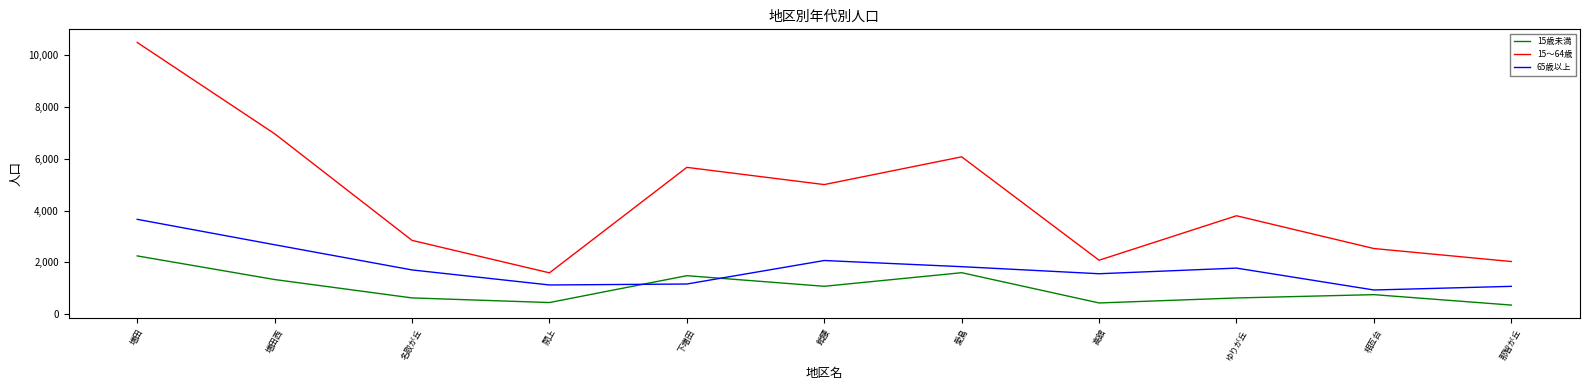

What position from the right is 増田西?

10